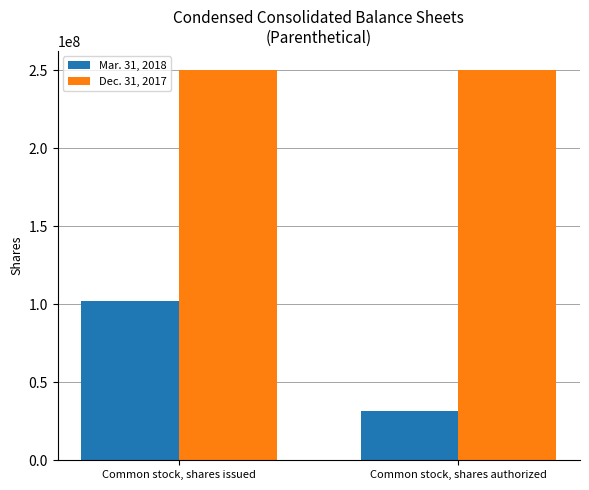

Reading right to left, extract all data points from this chart.

Mar. 31, 2018: Common stock, shares authorized=31351000	Common stock, shares issued=102093000
Dec. 31, 2017: Common stock, shares authorized=250000000	Common stock, shares issued=250000000